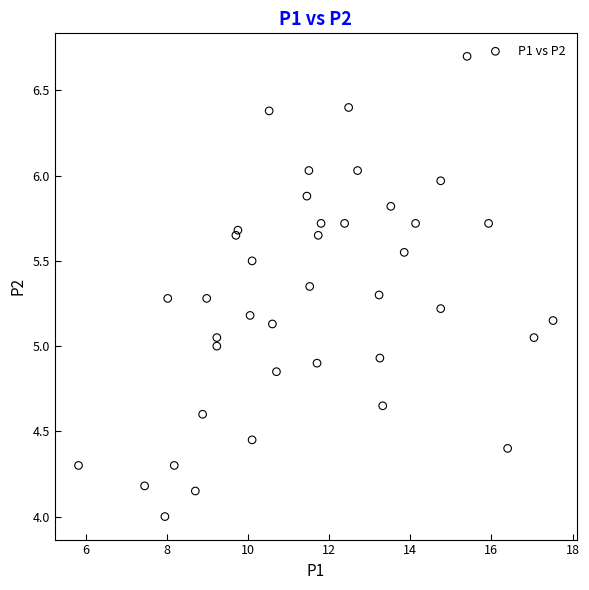

What is the range of X values (max minus min)?

11.7